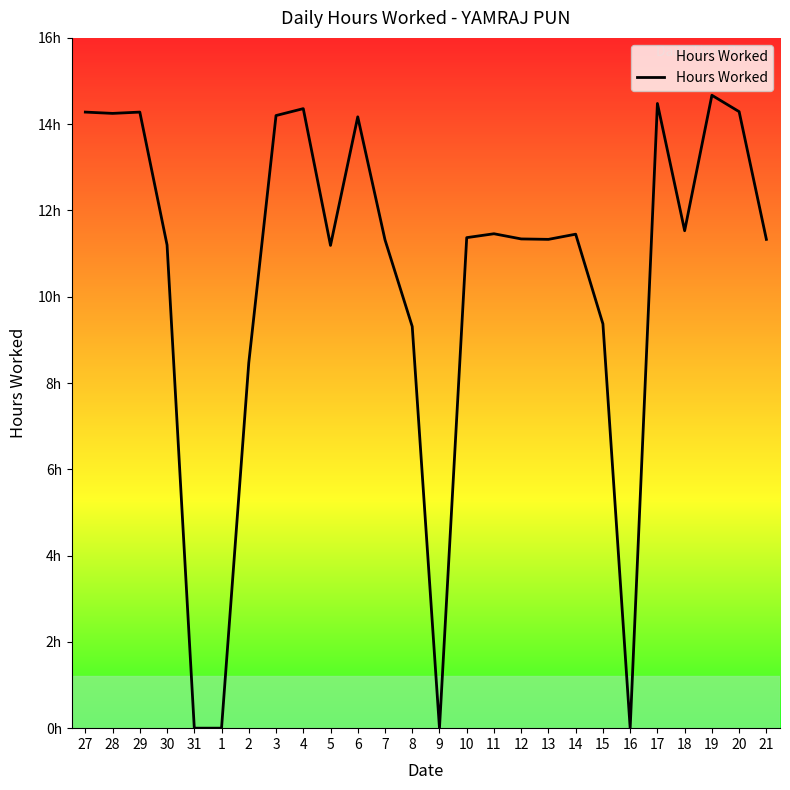

What is the label of the 9th point from the left?

4